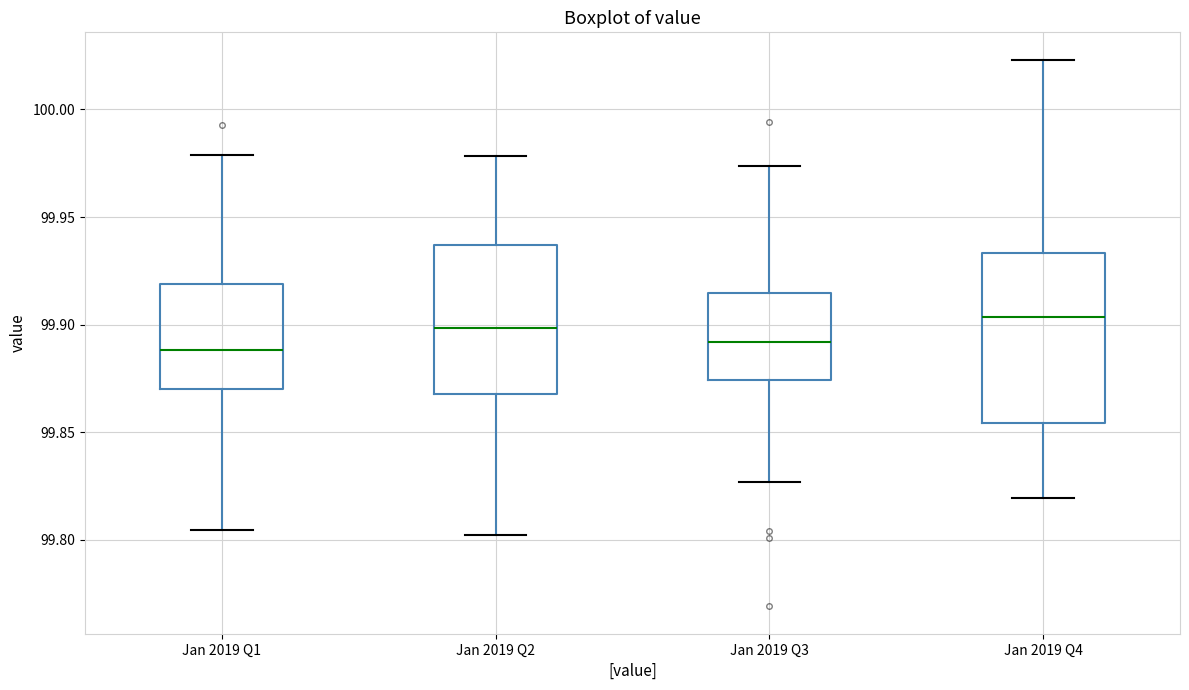

Reading left to right, read every box against the y-axis: the position of its median line, the range the box covers, and the ends of its whiskers. The values are not printed on the chart, so give them approximately, as read against the axis.

Jan 2019 Q1: median 99.890, box 99.870 to 99.920, whiskers 99.805 to 99.980
Jan 2019 Q2: median 99.900, box 99.870 to 99.935, whiskers 99.800 to 99.980
Jan 2019 Q3: median 99.890, box 99.875 to 99.915, whiskers 99.825 to 99.975
Jan 2019 Q4: median 99.905, box 99.855 to 99.935, whiskers 99.820 to 100.025